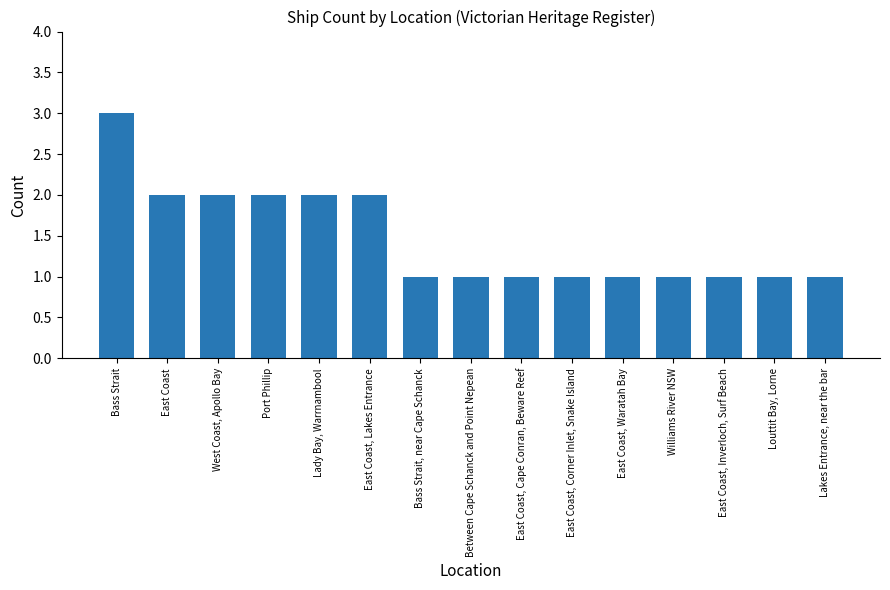

Approximately how many times larger is the value at East Coast, Cape Conran, Beware Reef compared to Between Cape Schanck and Point Nepean?

1.0